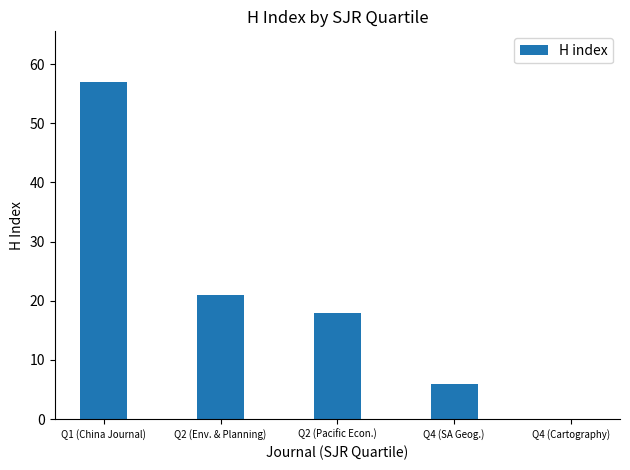

Which has a higher value, Q1 (China Journal) or Q2 (Env. & Planning)?

Q1 (China Journal)